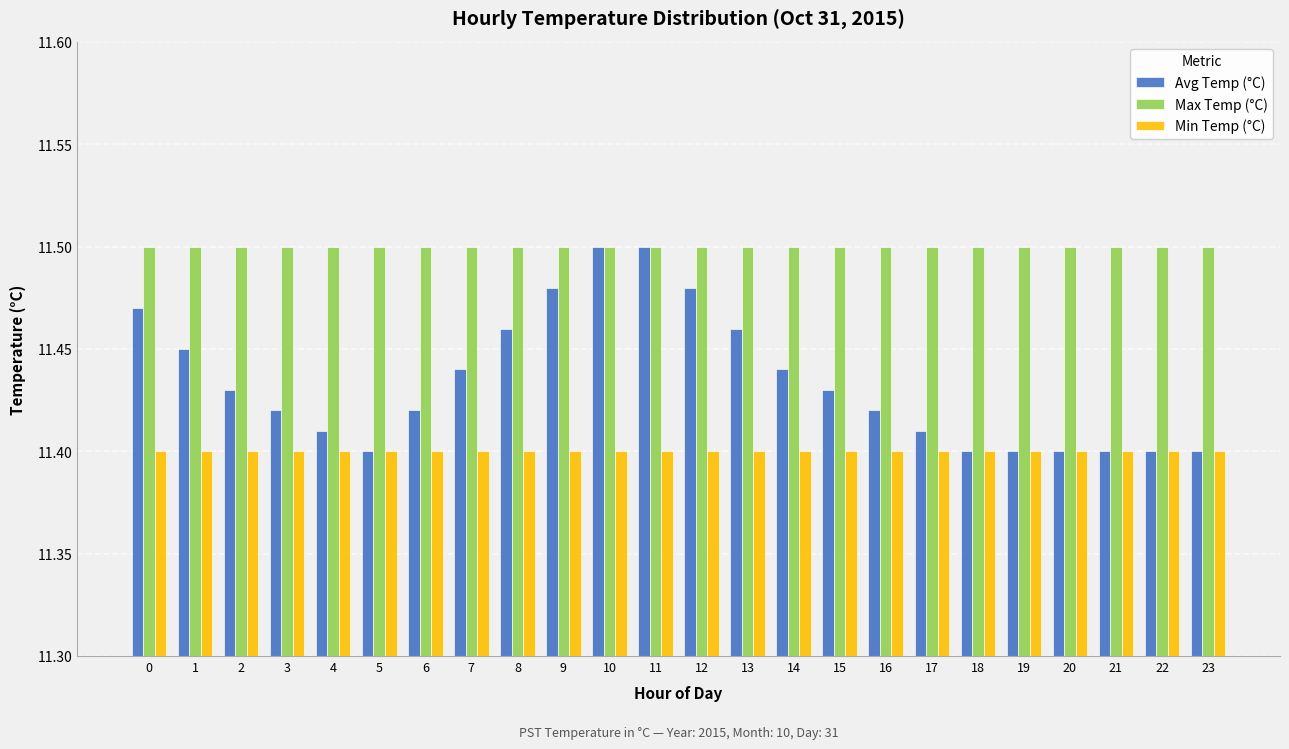

What is the sum of all Max Temp (°C) values?

276.0